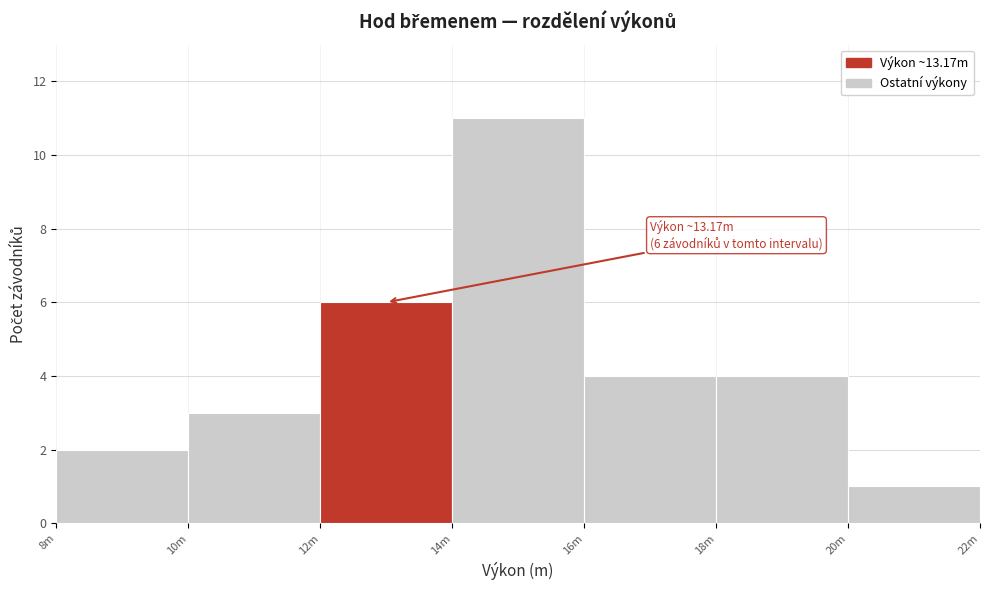

Reading left to right, extract all data points from this chart.

8m=2	10m=3	12m=6	14m=11	16m=4	18m=4	20m=1